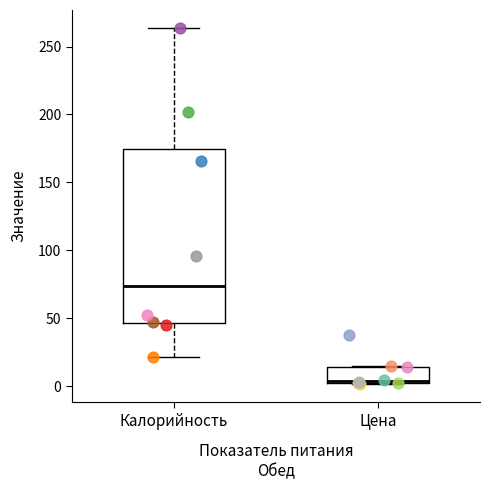

Where does the upper whisker of the box for Калорийность end on the y-axis? The values are not printed on the chart, so give them approximately, as read against the axis.

265